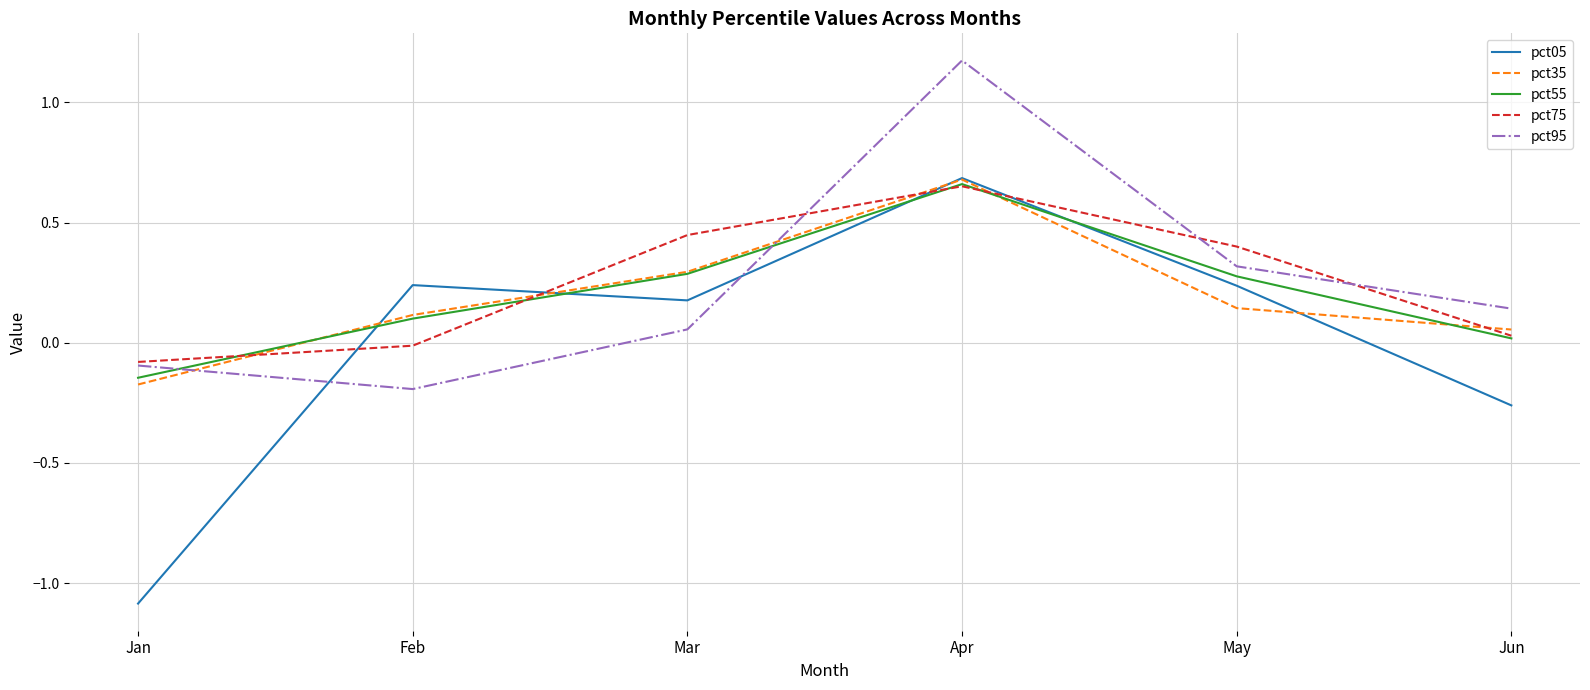

How many lines are shown in the chart?

5